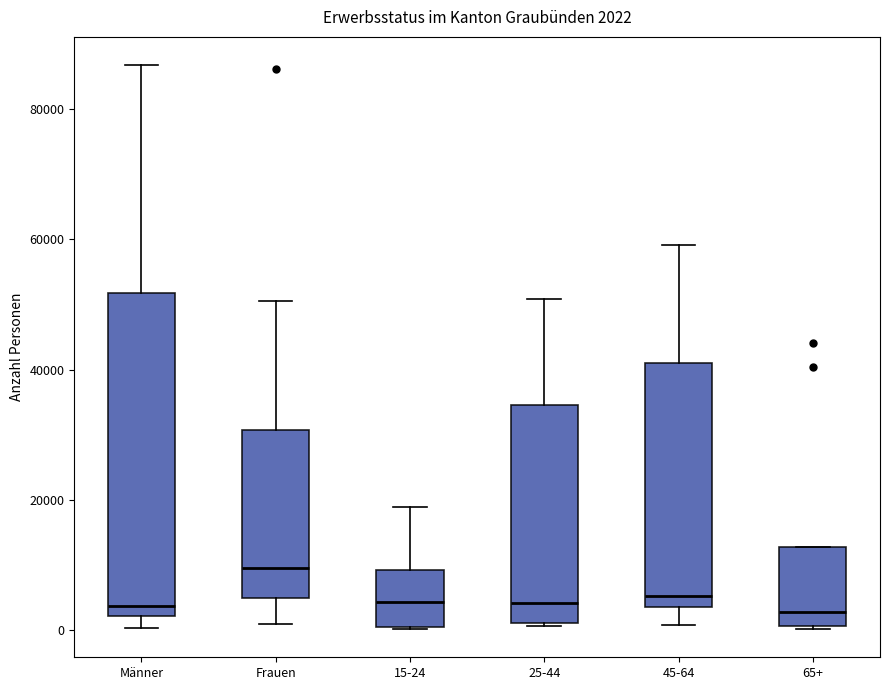

Which box is the tallest, from its lower edge to its upper edge?

Männer